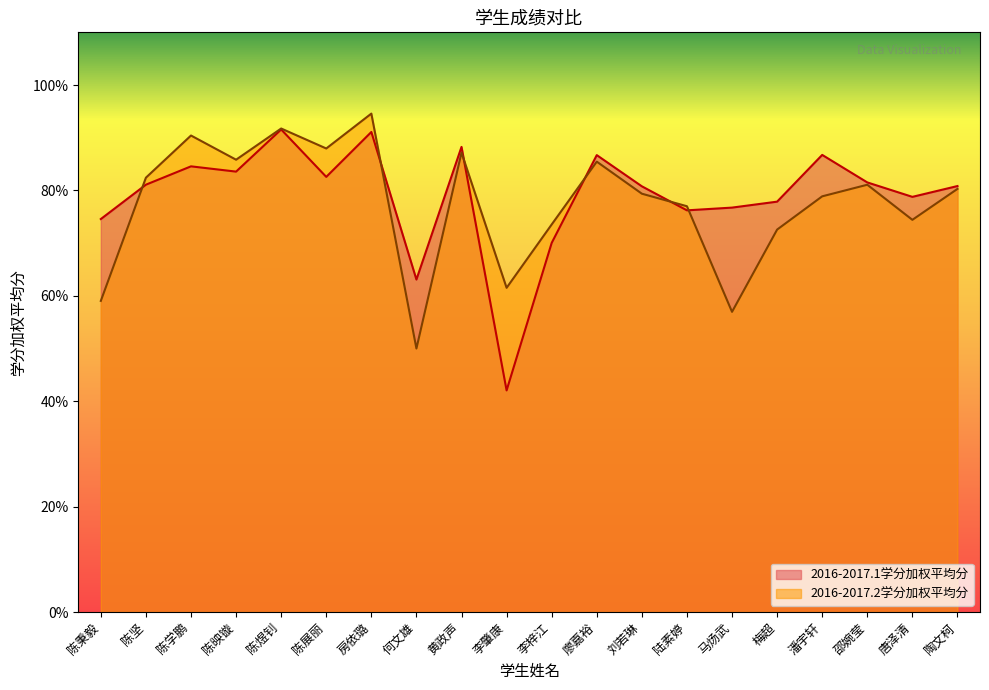

At which category is the sum across all series the highest?

房依璐